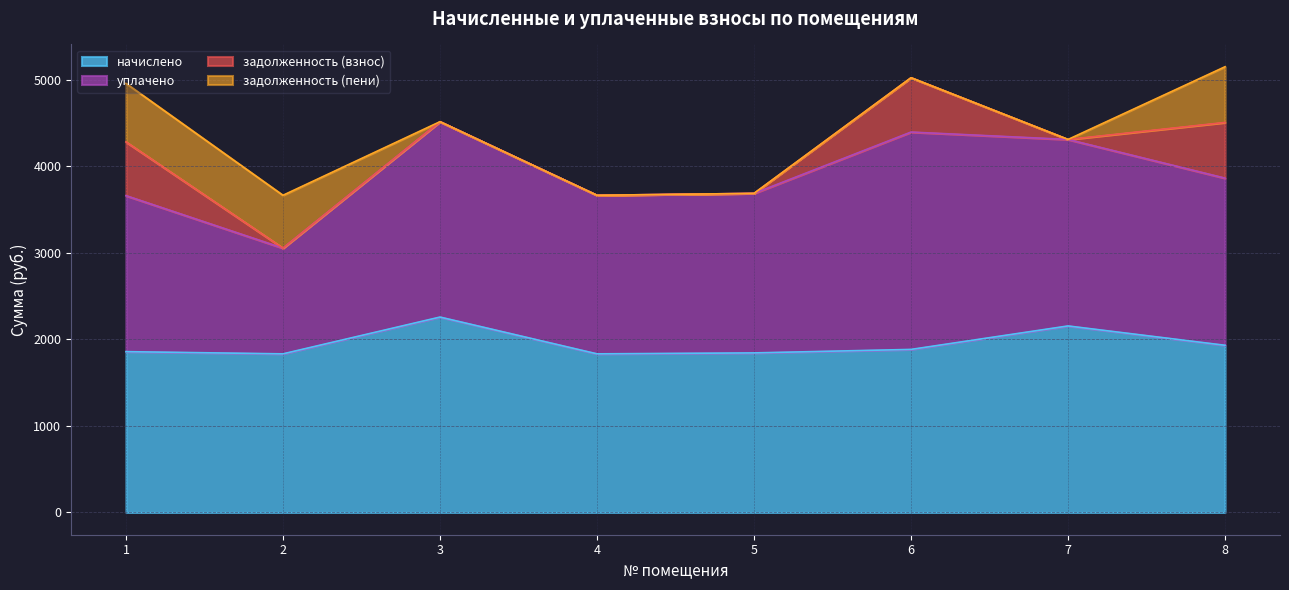

Which category has the highest value across all series?

6